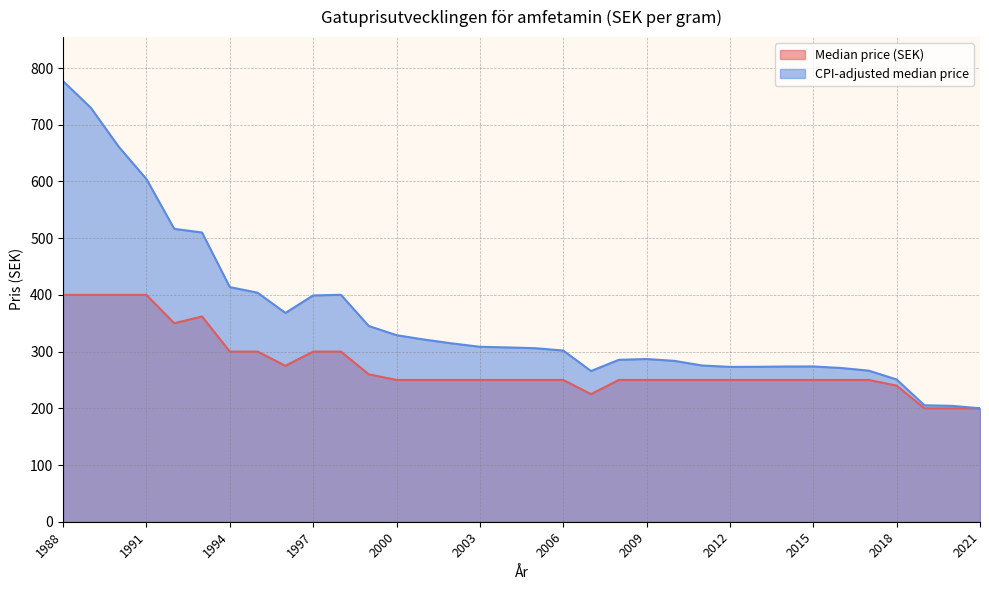

The Median price (SEK) series shows 68.6 at 2017. True or false?

False